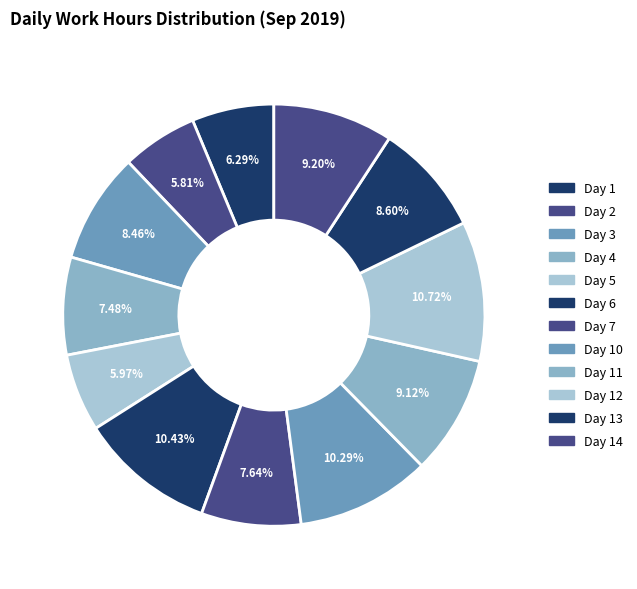

Rank the categories by value from highest to lowest.

Day 12, Day 6, Day 10, Day 14, Day 11, Day 13, Day 3, Day 7, Day 4, Day 1, Day 5, Day 2